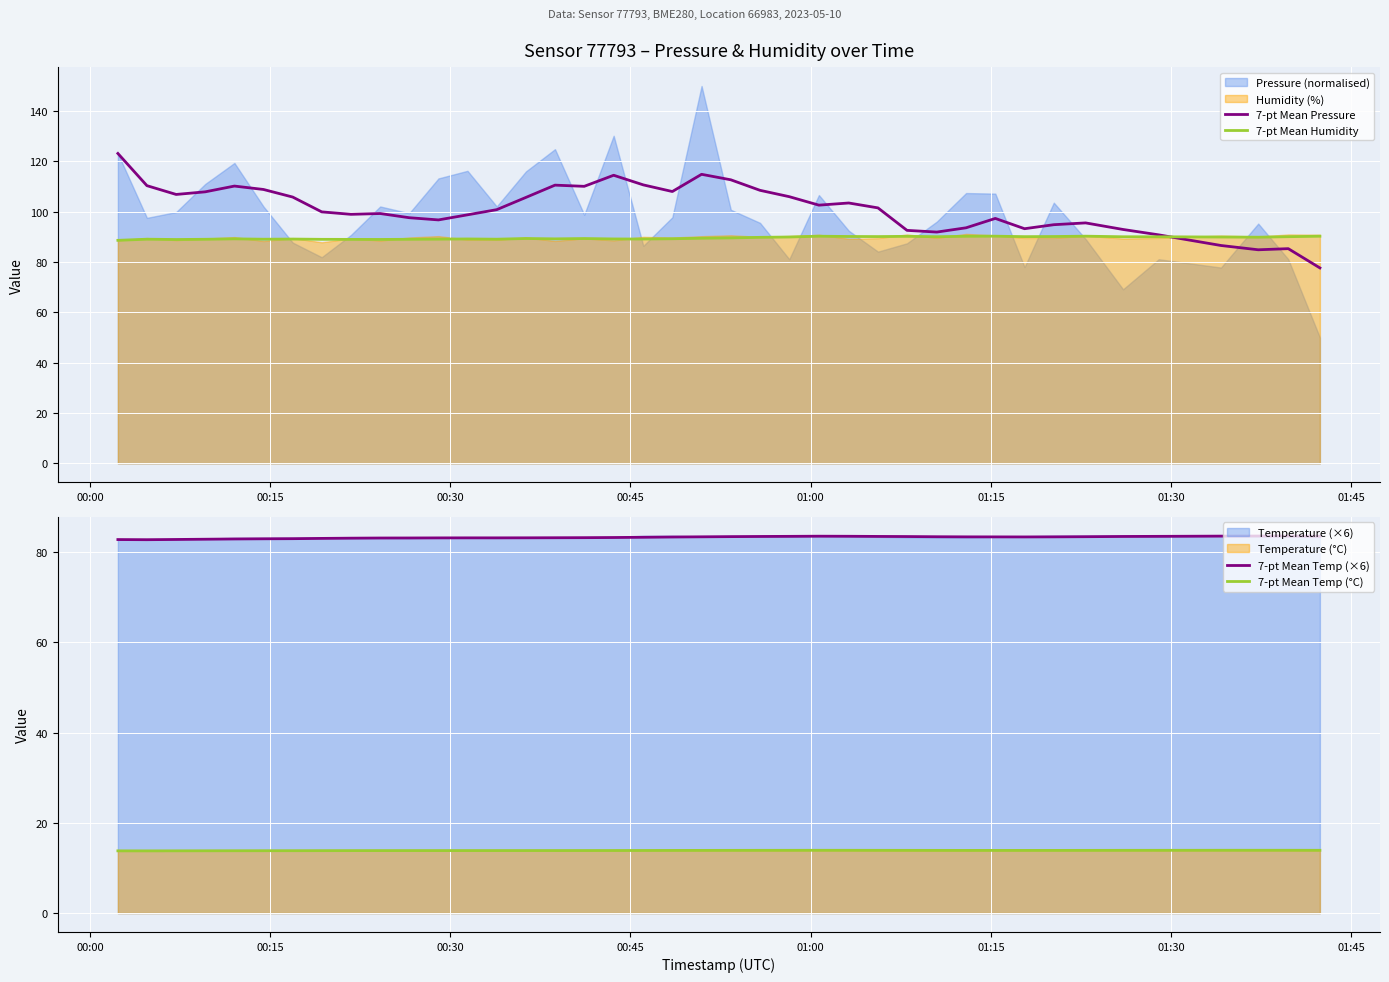

How many lines are shown in the chart?

4